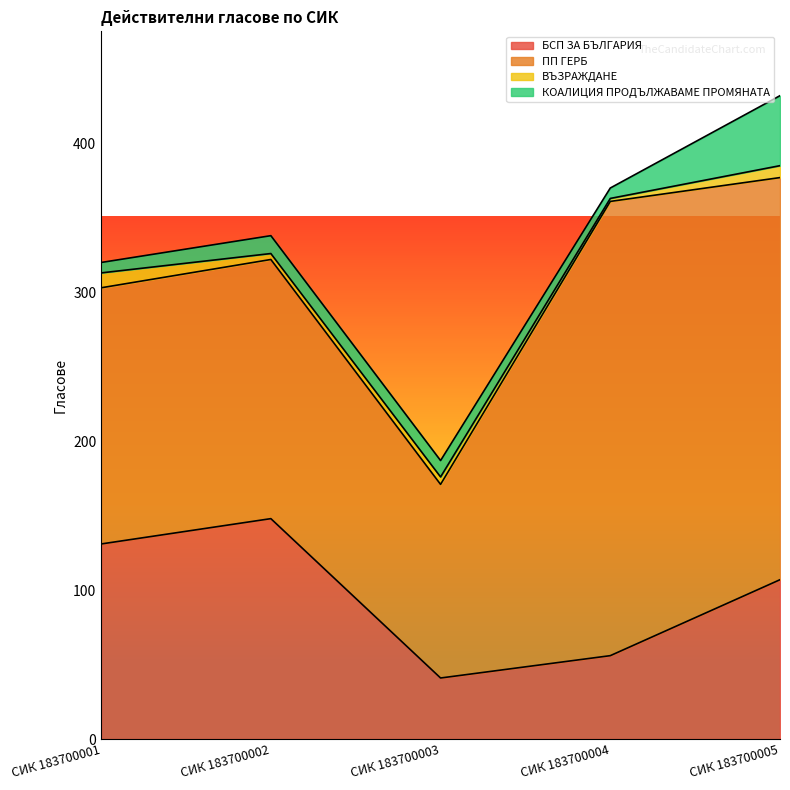

What is the difference between the highest and lowest values at СИК 183700001?

165